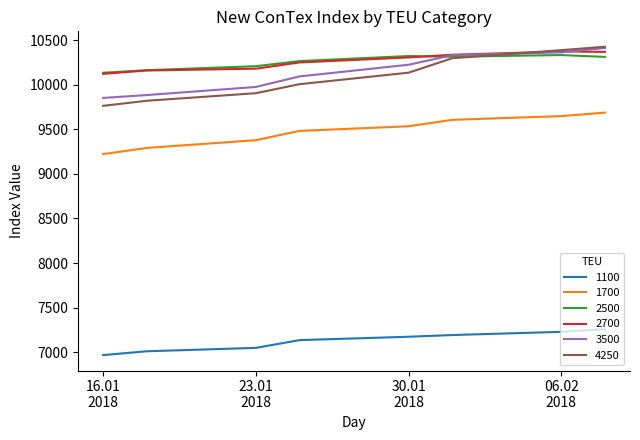

What is the greatest value displayed?

10426